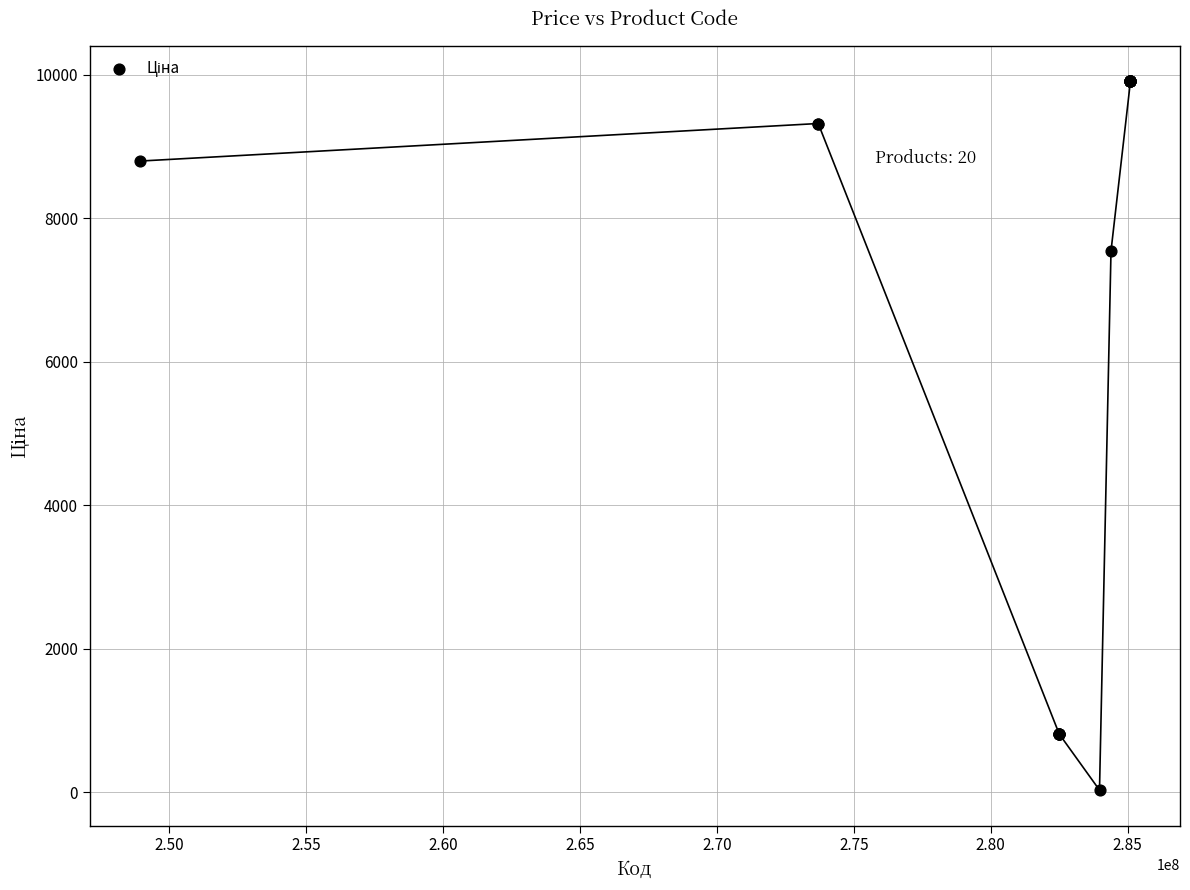

What Y value in the scatter plot is closest to 4970?

7545.9